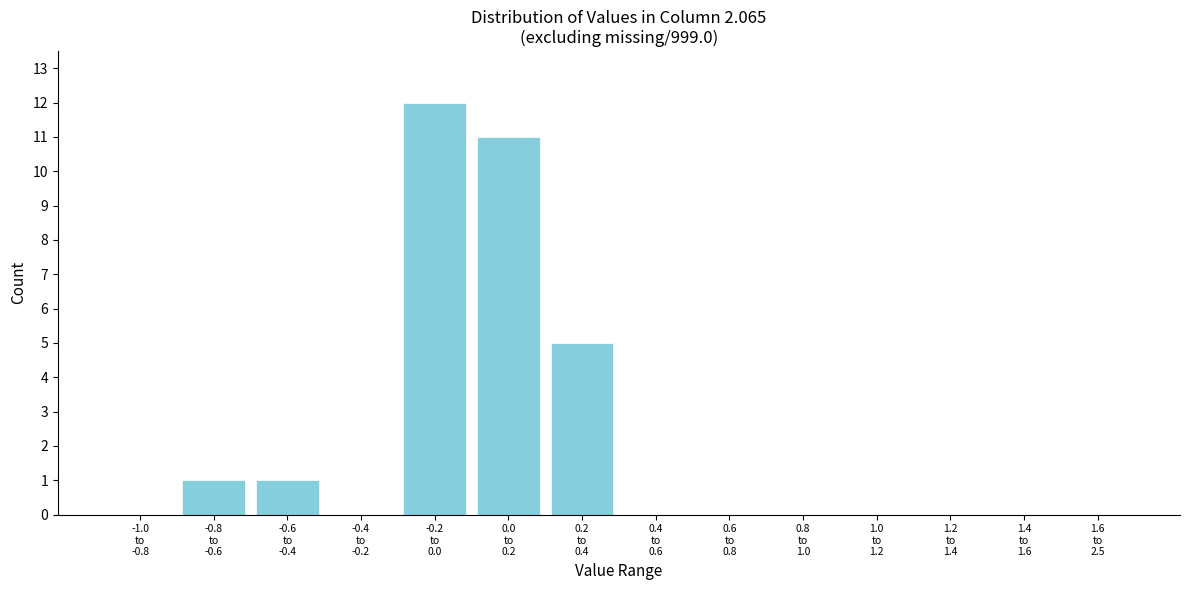

What is the greatest value displayed?

12